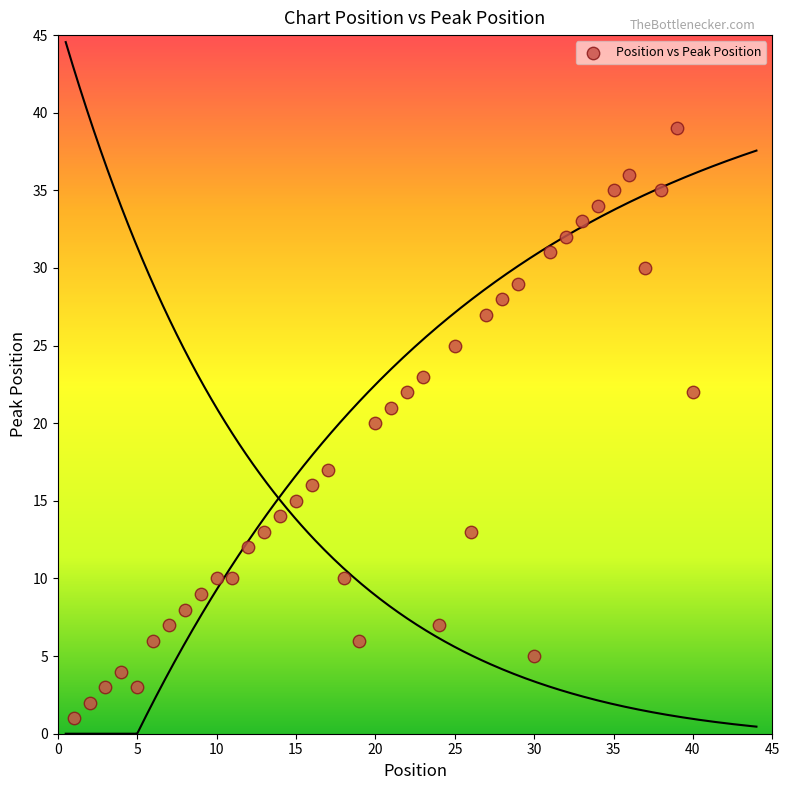

What is the range of X values (max minus min)?

39